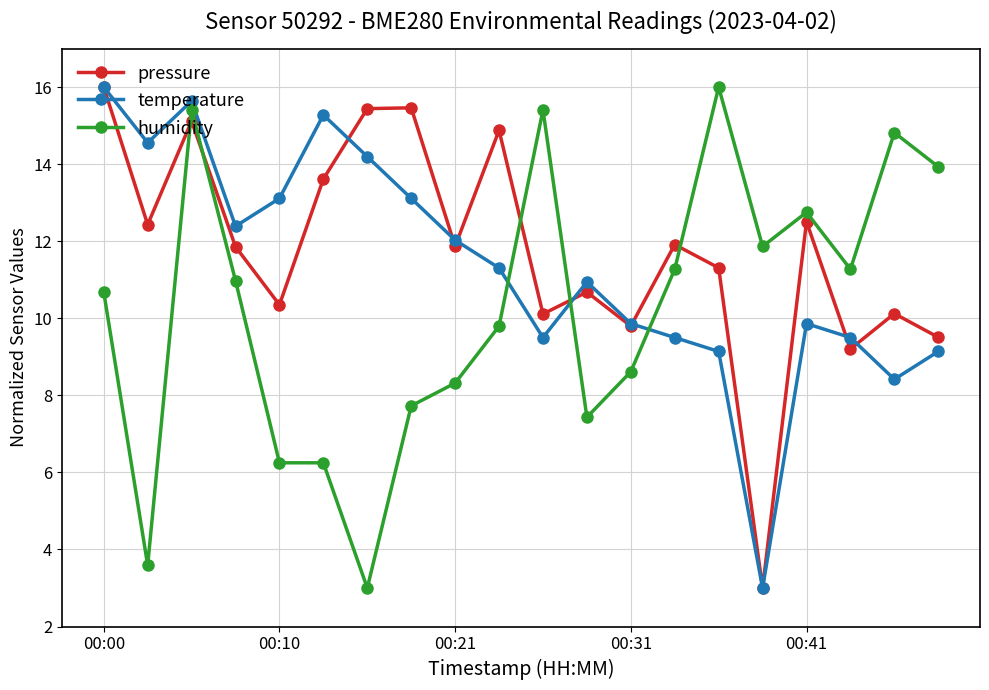

At how many categories does at least one series exceed 5?

20